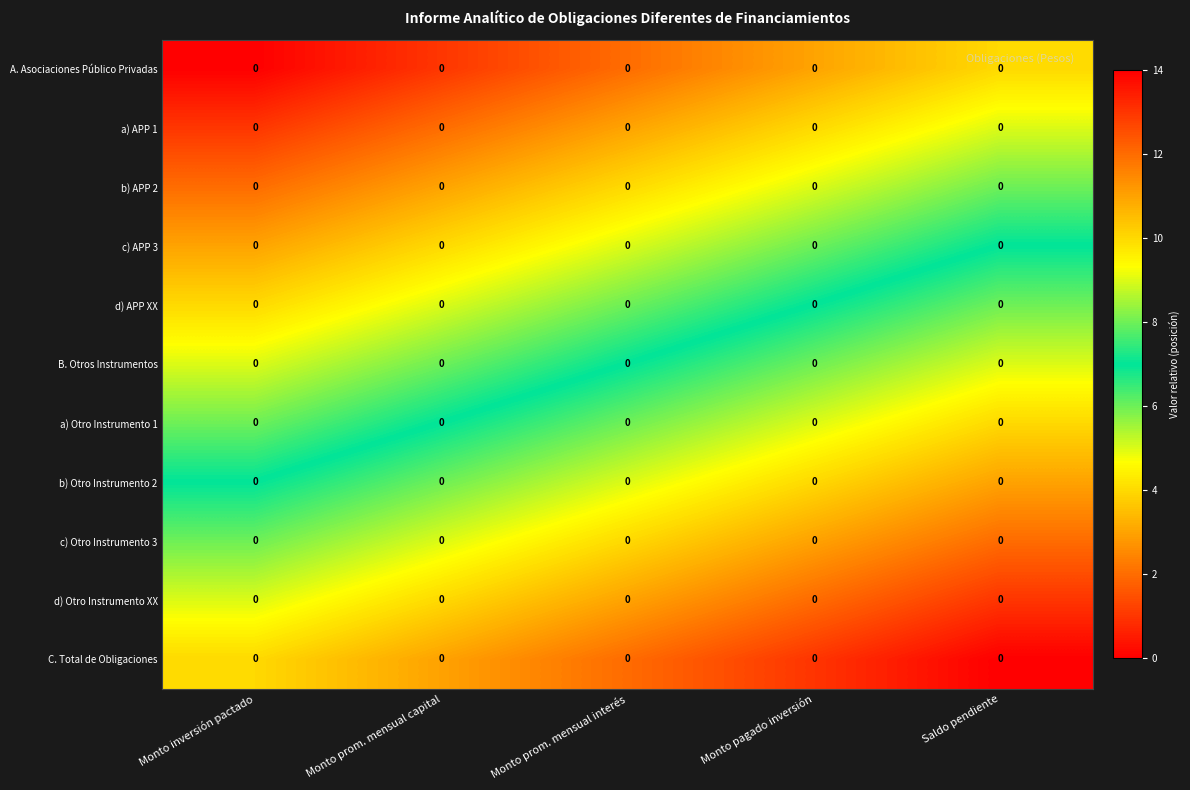

Rank the series at Monto prom. mensual interés from highest to lowest value.

C. Total de Obligaciones, d) Otro Instrumento XX, c) Otro Instrumento 3, b) Otro Instrumento 2, a) Otro Instrumento 1, B. Otros Instrumentos, d) APP XX, c) APP 3, b) APP 2, a) APP 1, A. Asociaciones Público Privadas